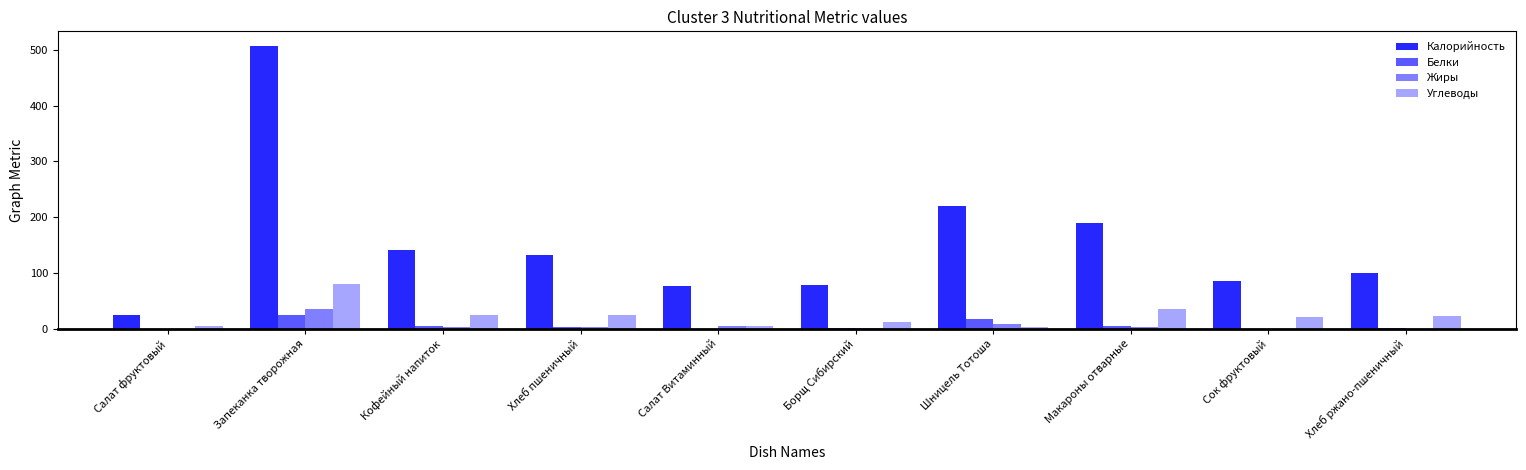

How many data points does each series have?

10